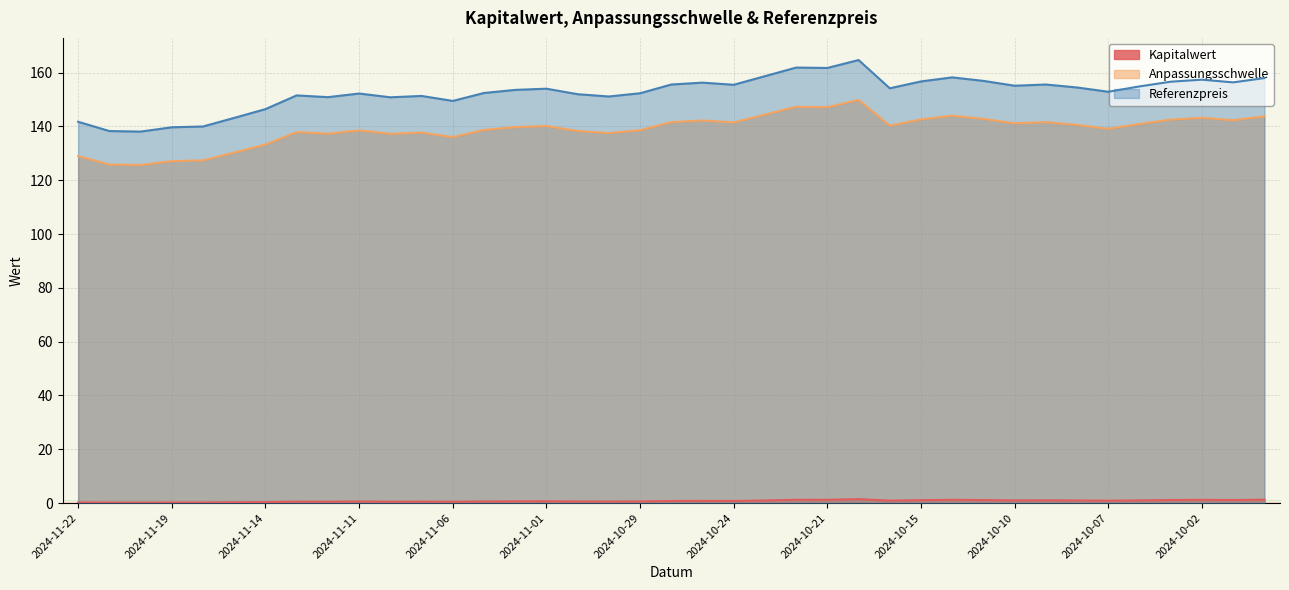

What is the value of the Kapitalwert point at the 31st from the left?

1.0